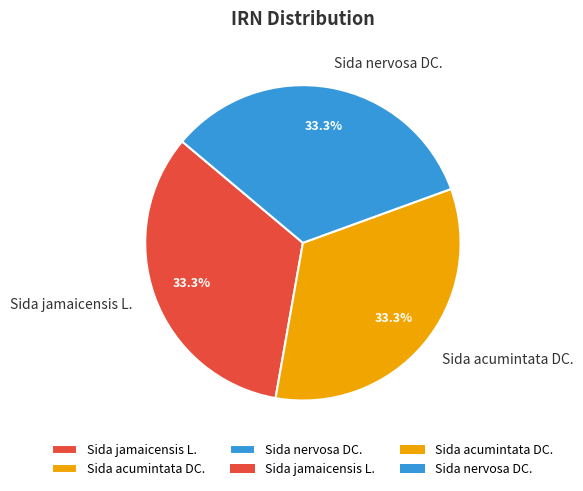

Approximately how many times larger is the value at Sida nervosa DC. compared to Sida acumintata DC.?

1.0